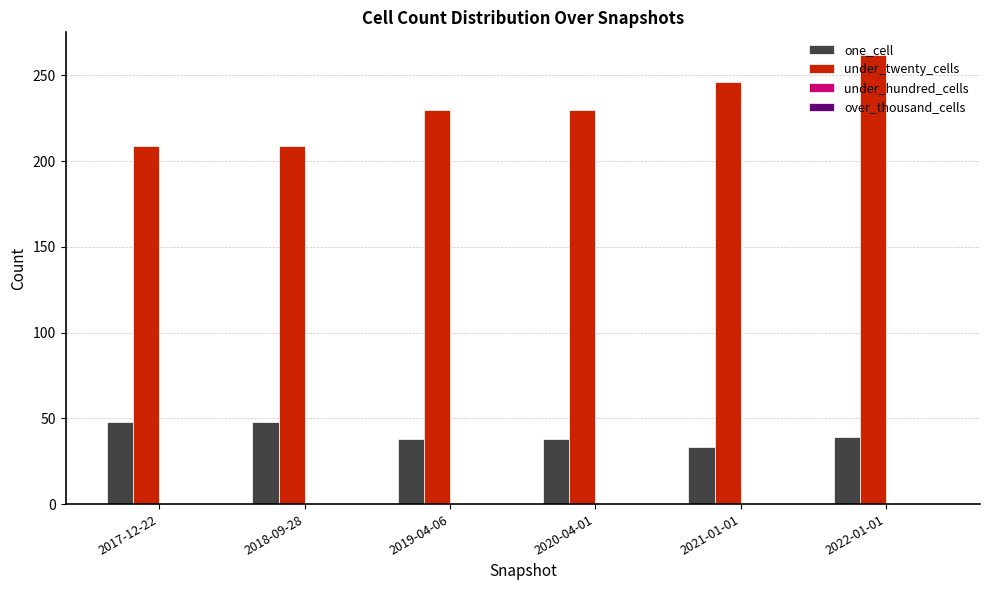

At which label does one_cell reach its minimum?

2021-01-01